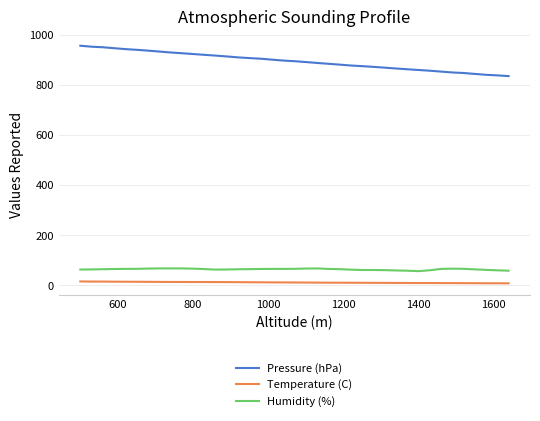

True or false: Humidity (%) and Pressure (hPa) intersect in this chart.

False